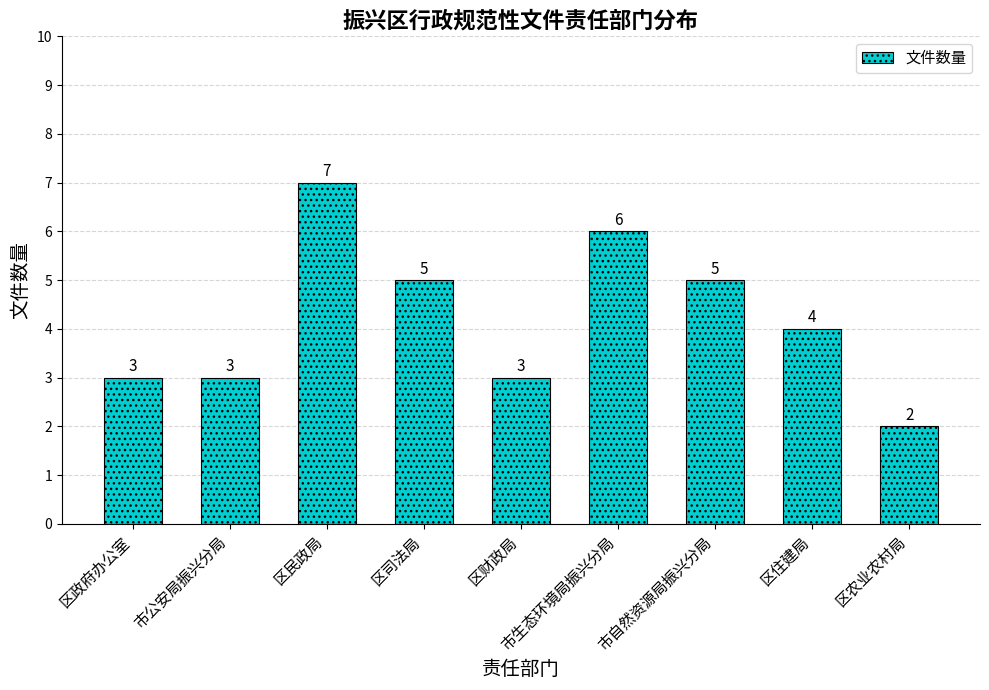

How many values are between 3 and 5?

6